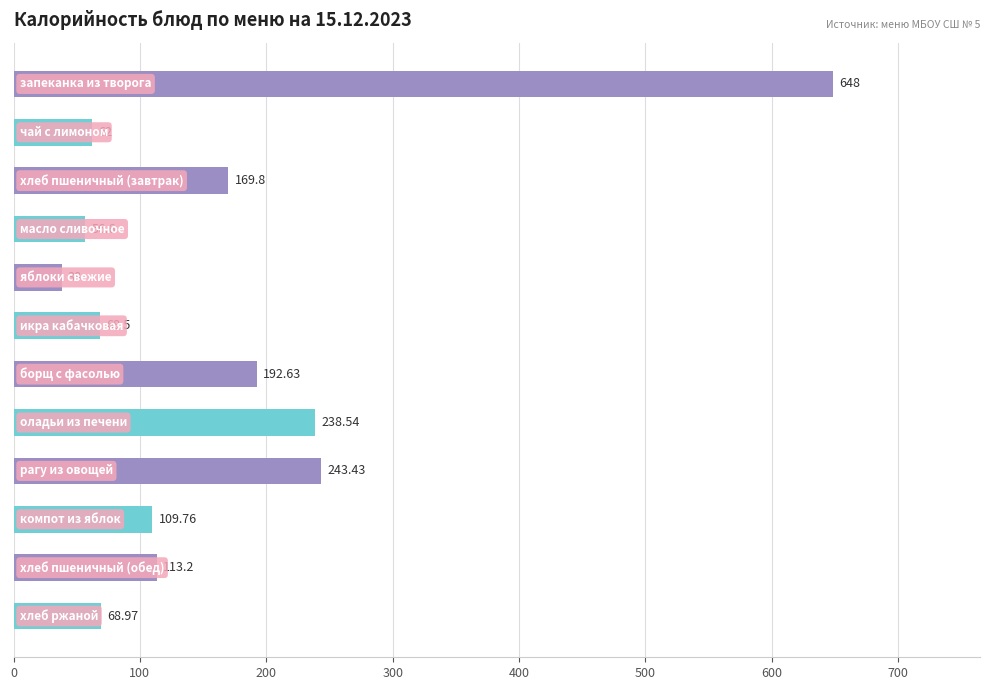

What is the sum of all values?

2009.4